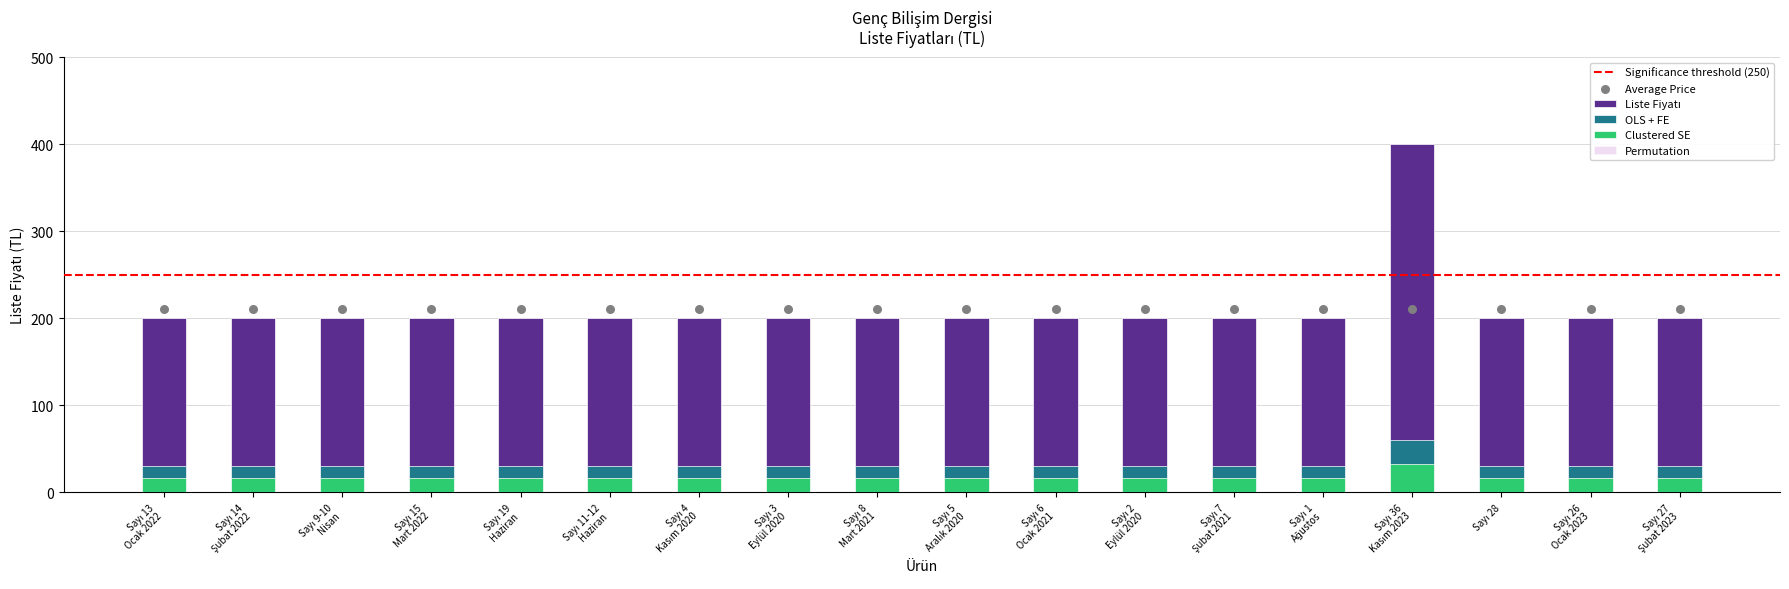

What is the ratio of the value at Sayı 11-12
Haziran to the value at Sayı 9-10
Nisan?

1.0